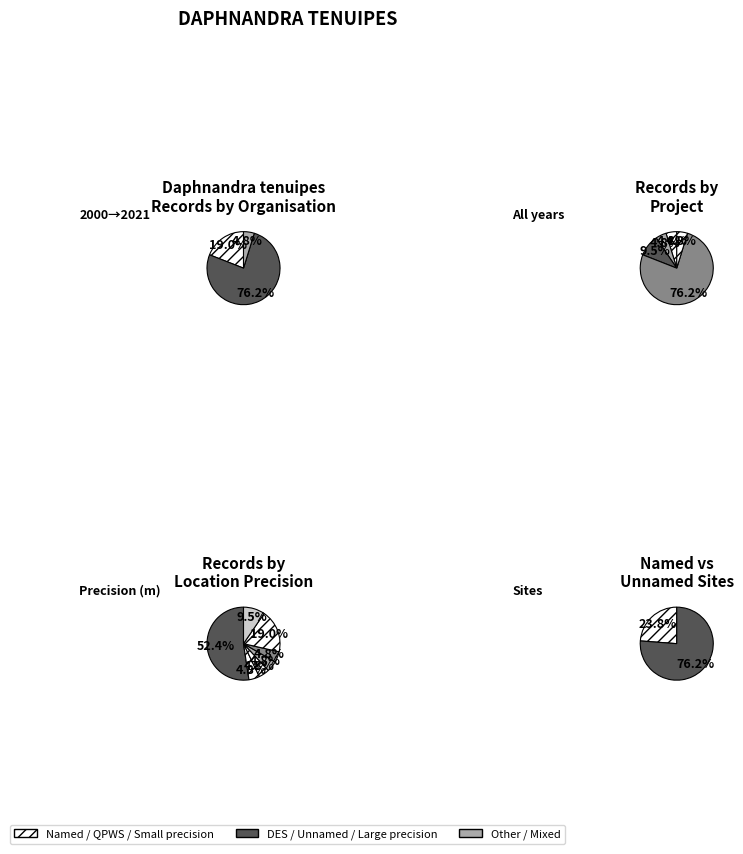

True or false: INCIDENTAL accounts for 5% of the total.

True